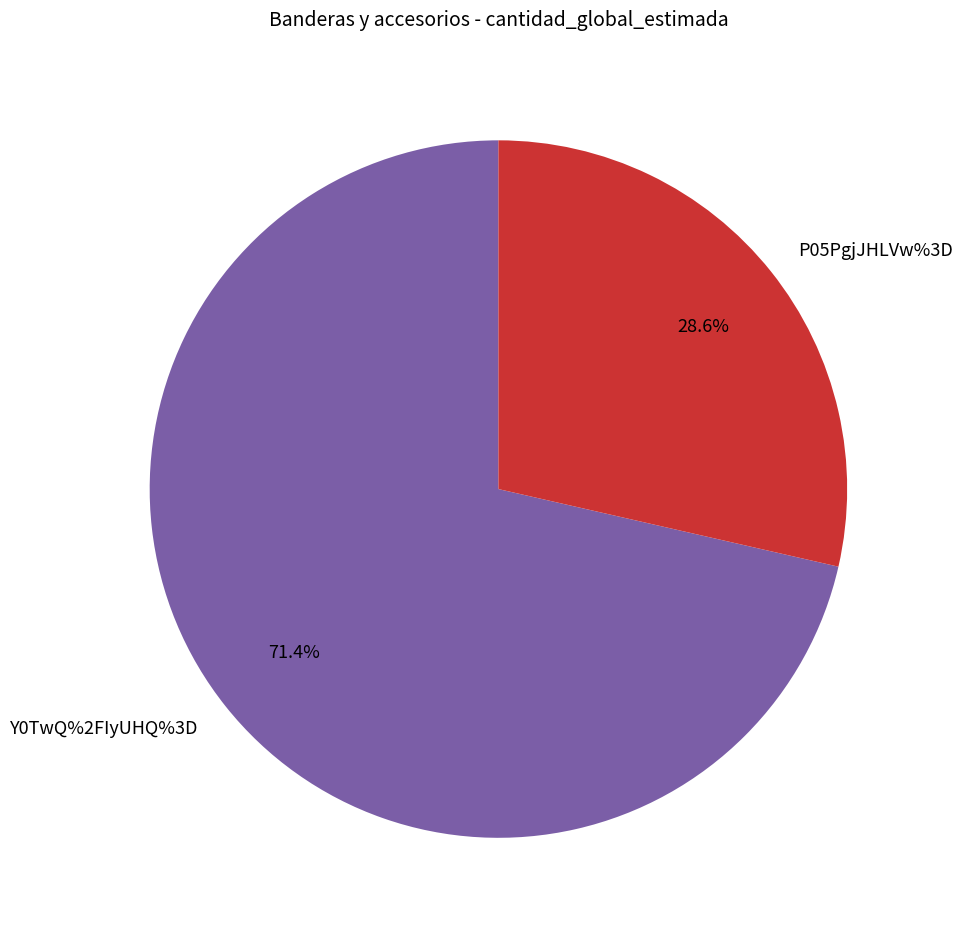

Between Y0TwQ%2FIyUHQ%3D and P05PgjJHLVw%3D, which is larger?

Y0TwQ%2FIyUHQ%3D